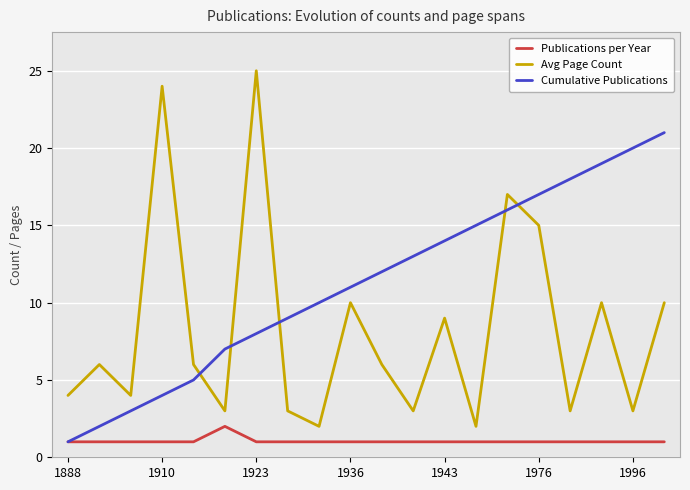

List the series in order of their overall mean, highest first.

Cumulative Publications, Avg Page Count, Publications per Year